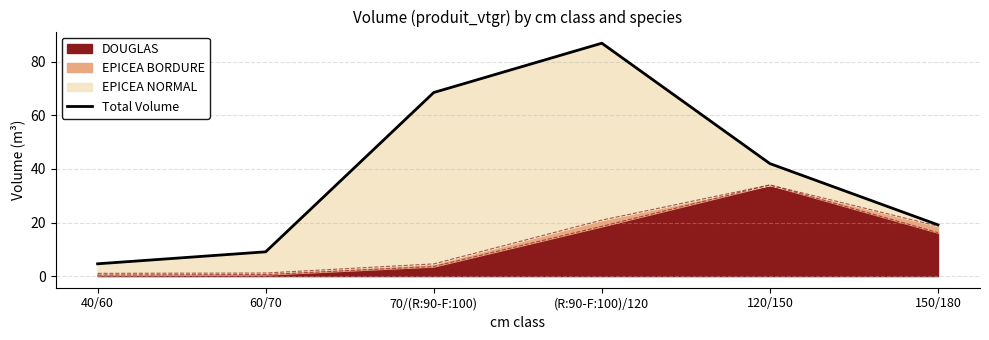

How many points are higher than both their immediate neighbors (excluding endpoints)?

1